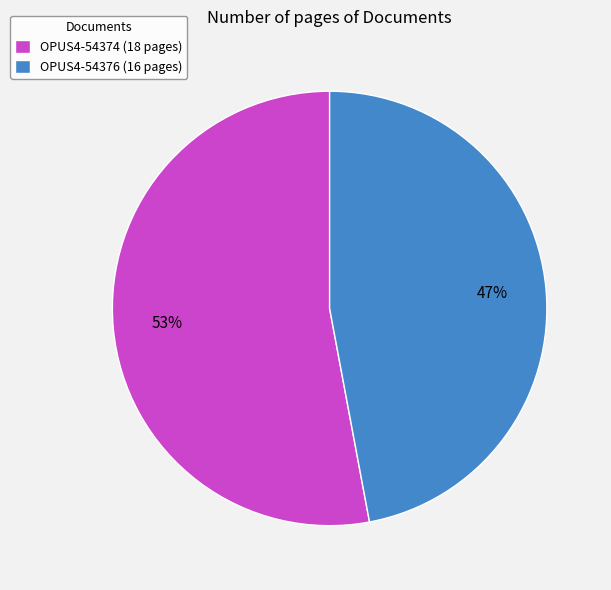

Rank the categories by value from highest to lowest.

OPUS4-54374, OPUS4-54376